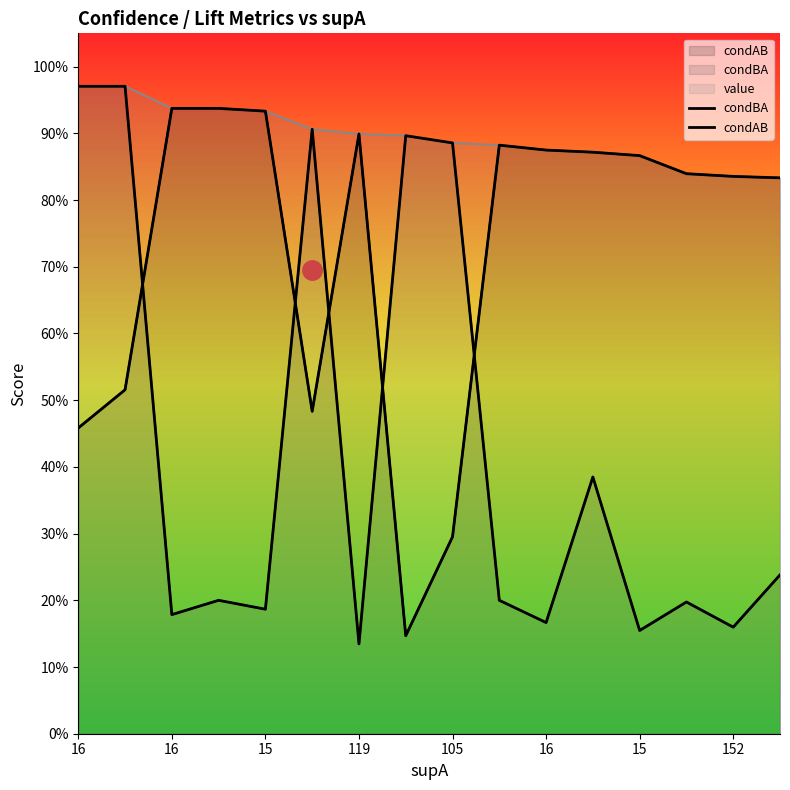

Which label corresponds to the largest value in the chart?

16